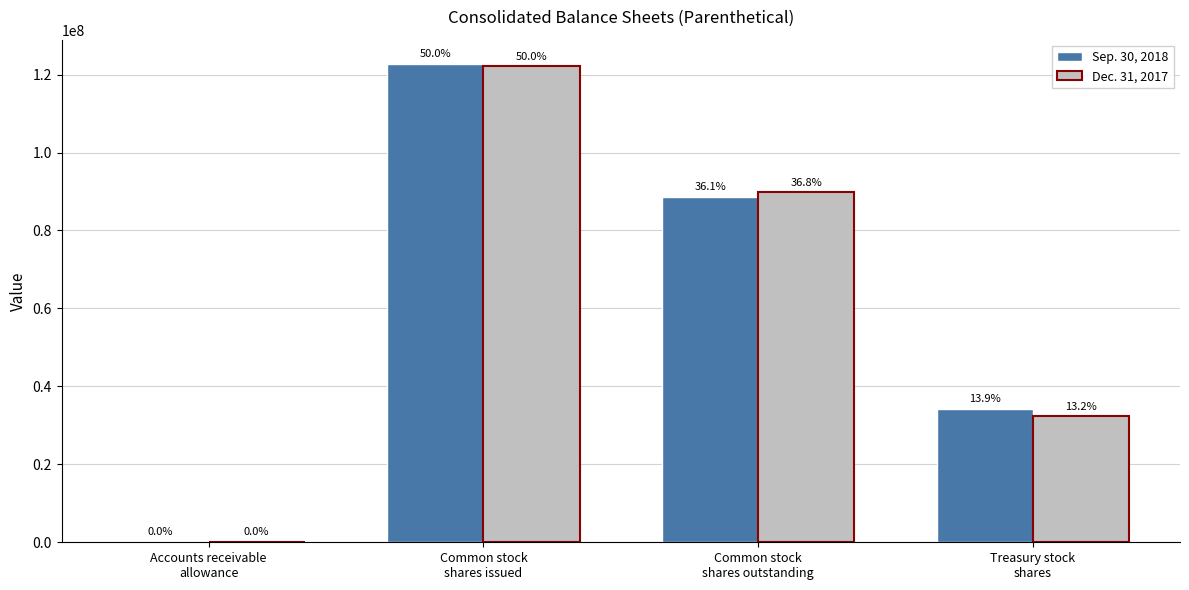

Is it true that Sep. 30, 2018 equals 30047 at Accounts receivable
allowance?

False